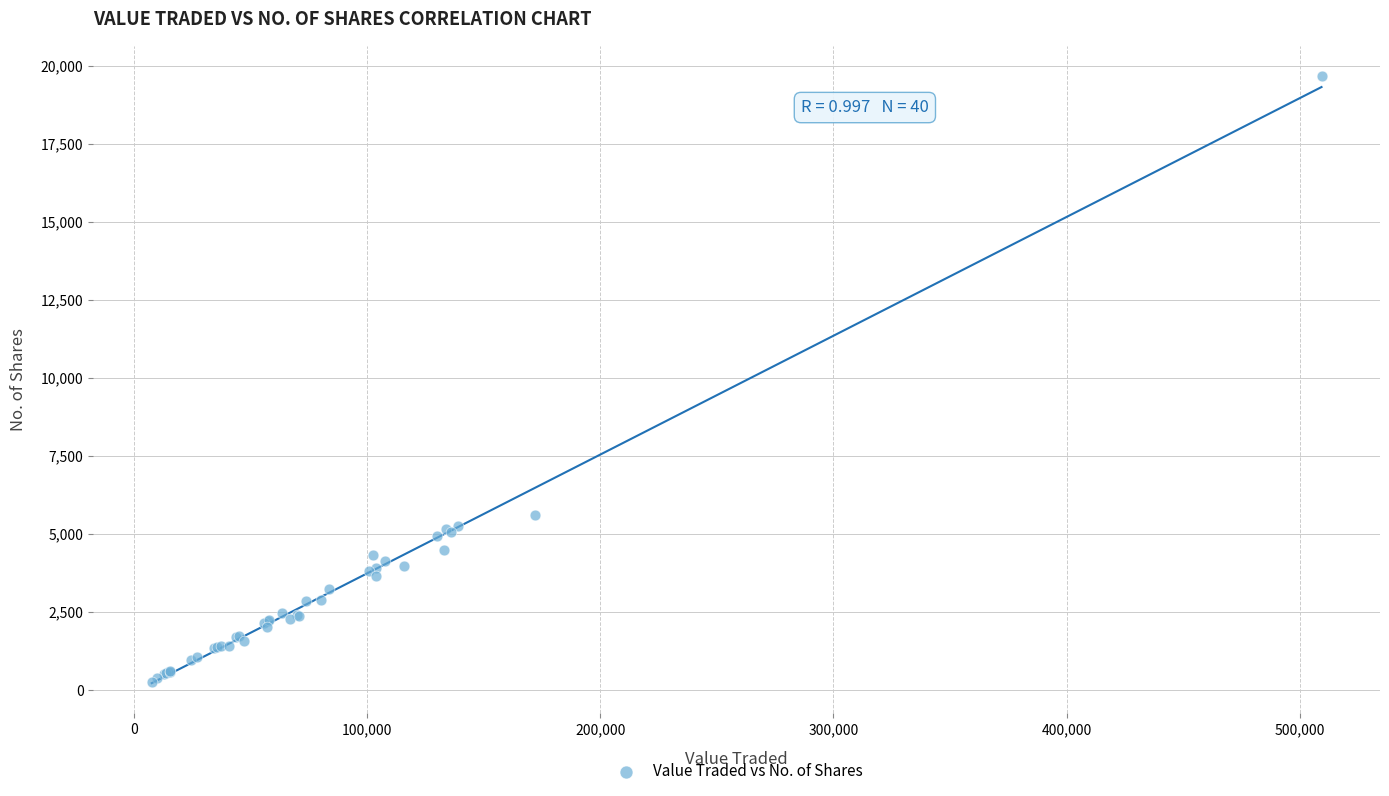

What Y value in the scatter plot is closest to 9963?

5596